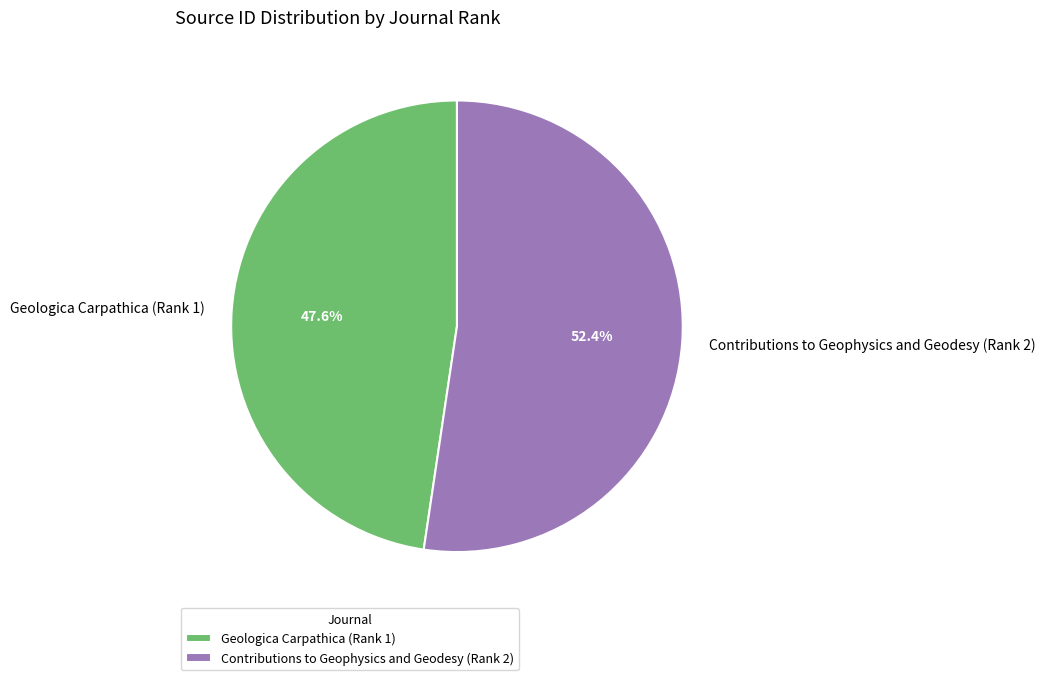

What is the largest slice in the pie chart?

Contributions to Geophysics and Geodesy (Rank 2)